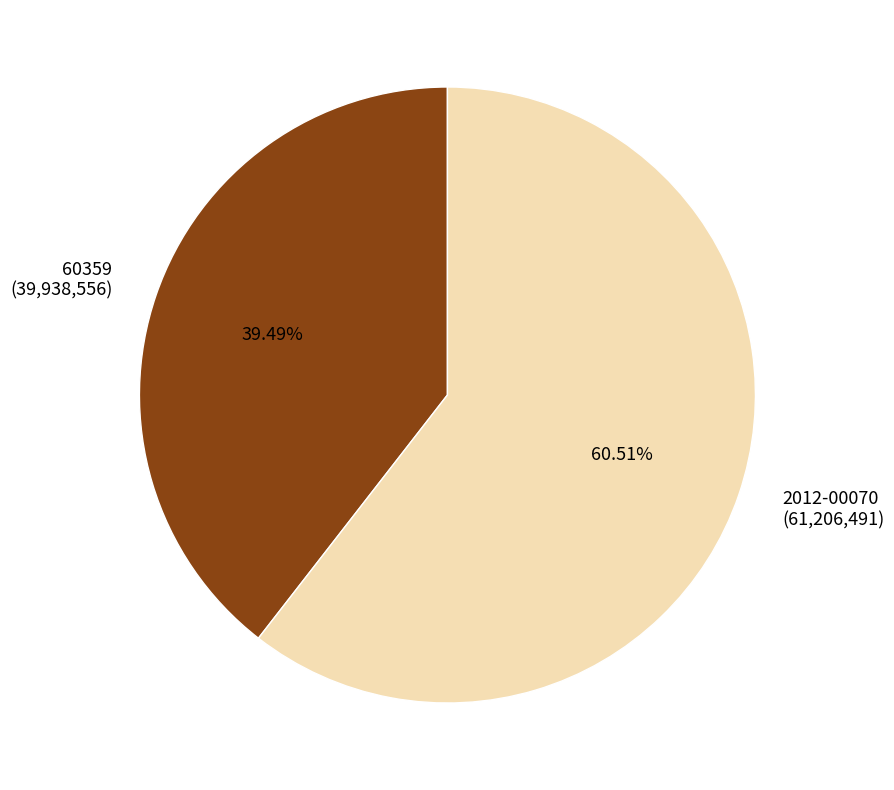

Which category accounts for the majority?

2012-00070